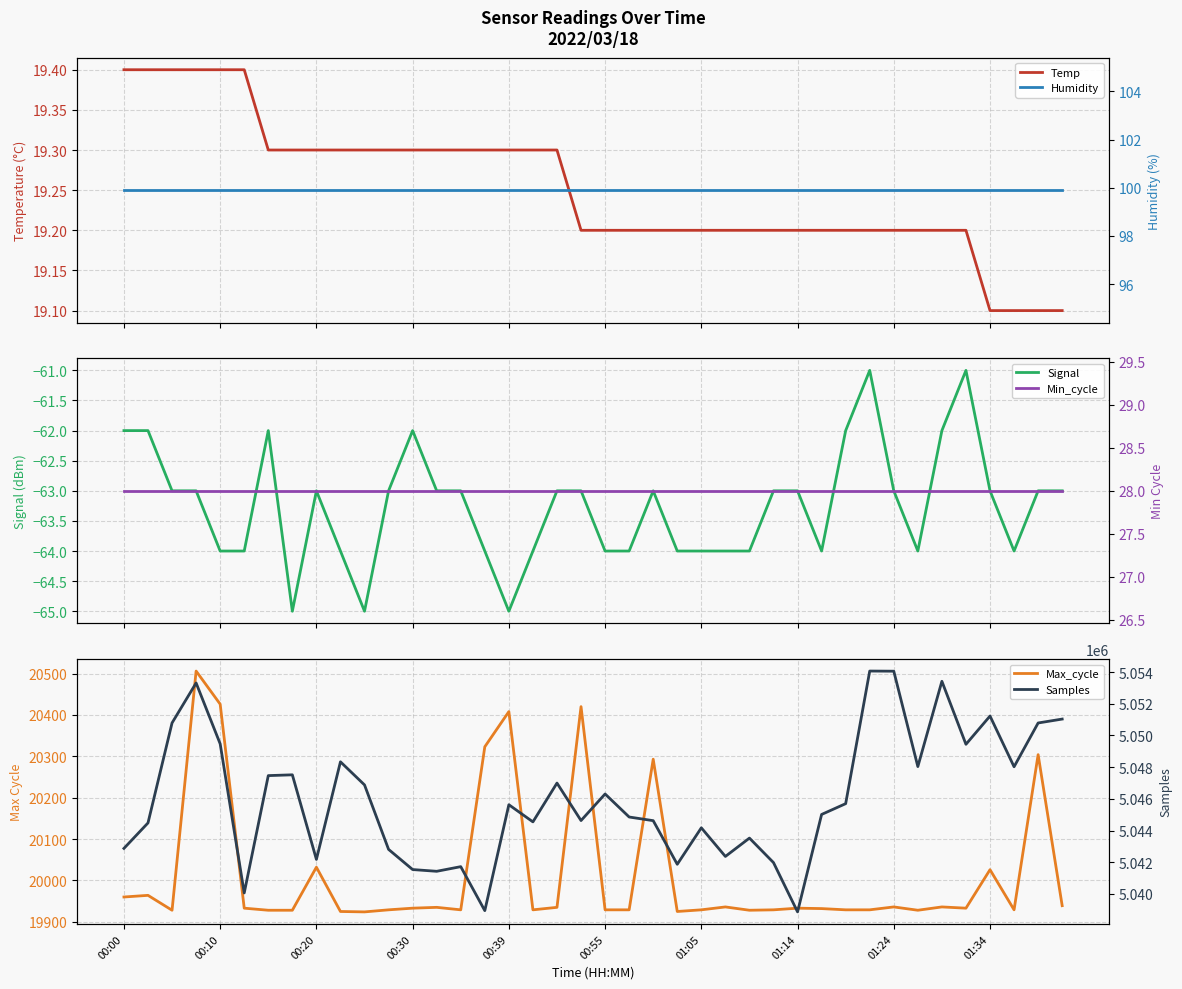

True or false: Max_cycle and Temp cross at least once.

False